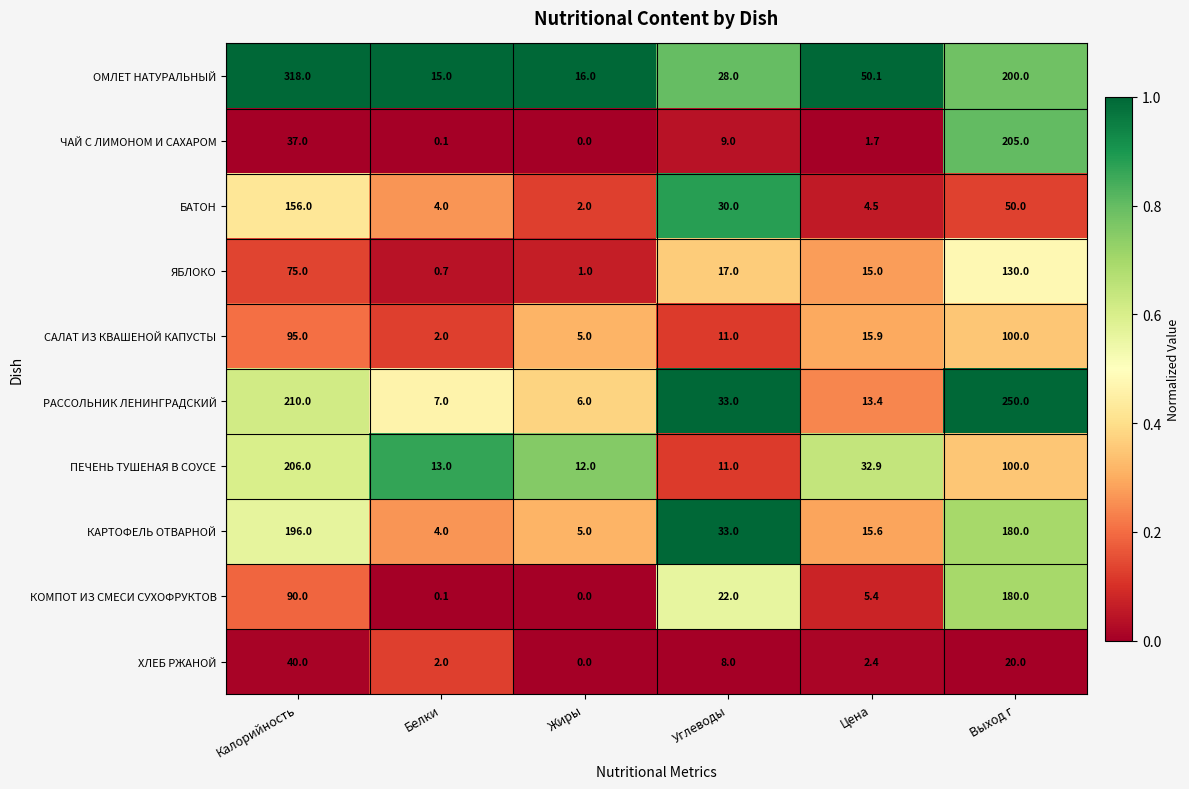

Which series has the largest total across all categories?

ОМЛЕТ НАТУРАЛЬНЫЙ